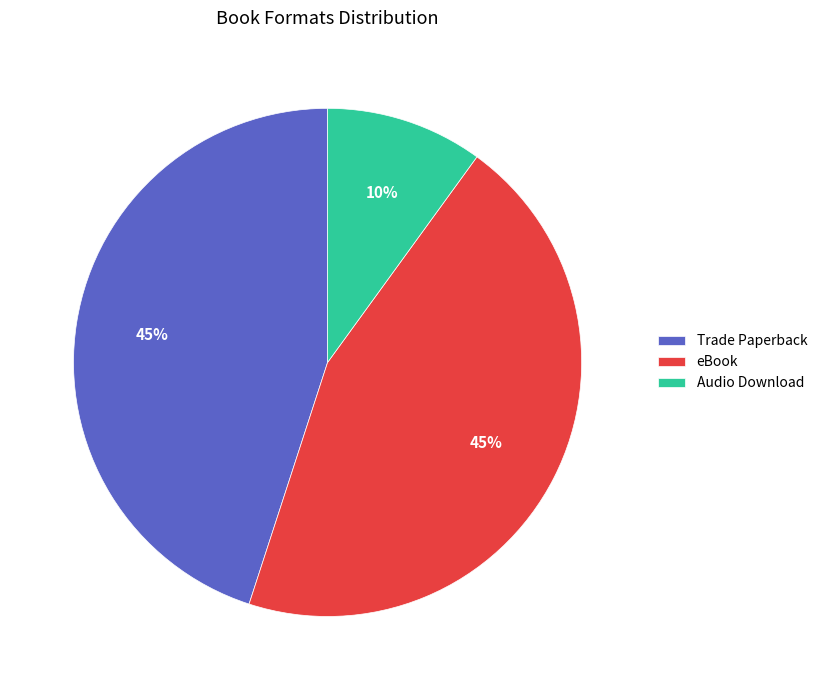

Combined, do Trade Paperback and Audio Download account for over 50%?

Yes